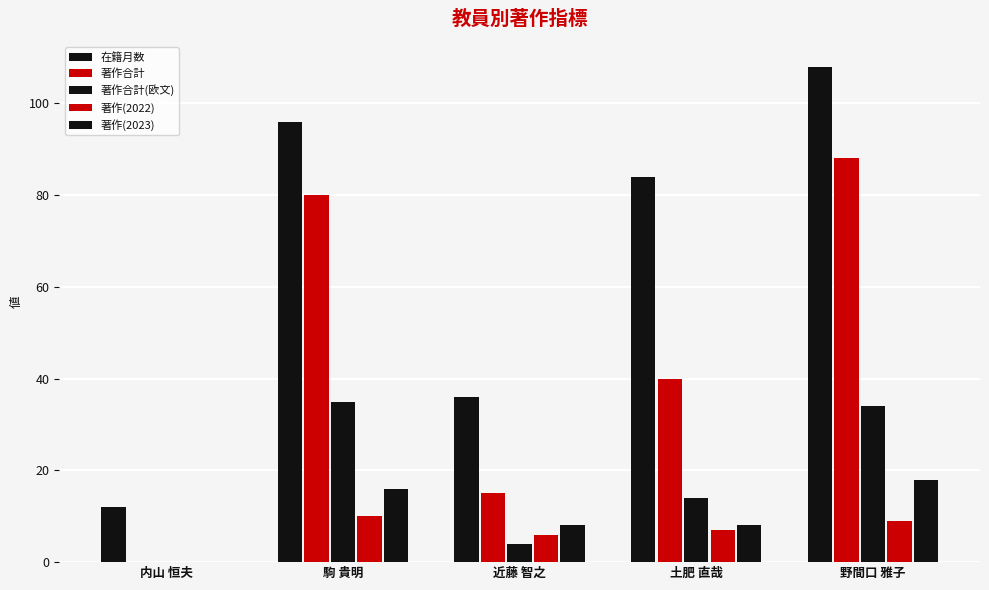

Reading right to left, extract all data points from this chart.

在籍月数: 108	84	36	96	12
著作合計: 88	40	15	80	0
著作合計(欧文): 34	14	4	35	0
著作(2022): 9	7	6	10	0
著作(2023): 18	8	8	16	0